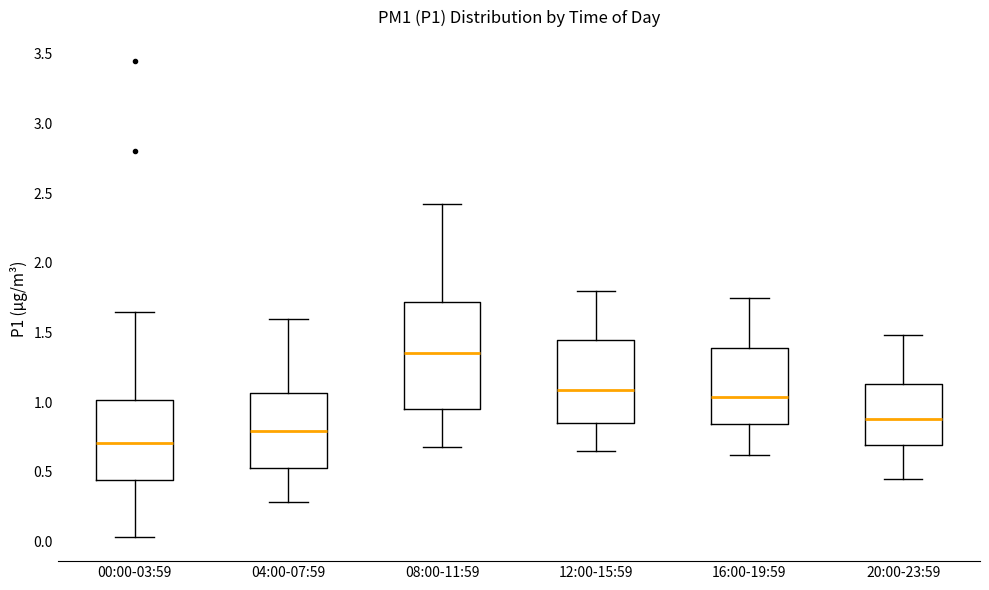

Comparing the boxes themselves (not the whiskers), which one is the tallest?

08:00-11:59